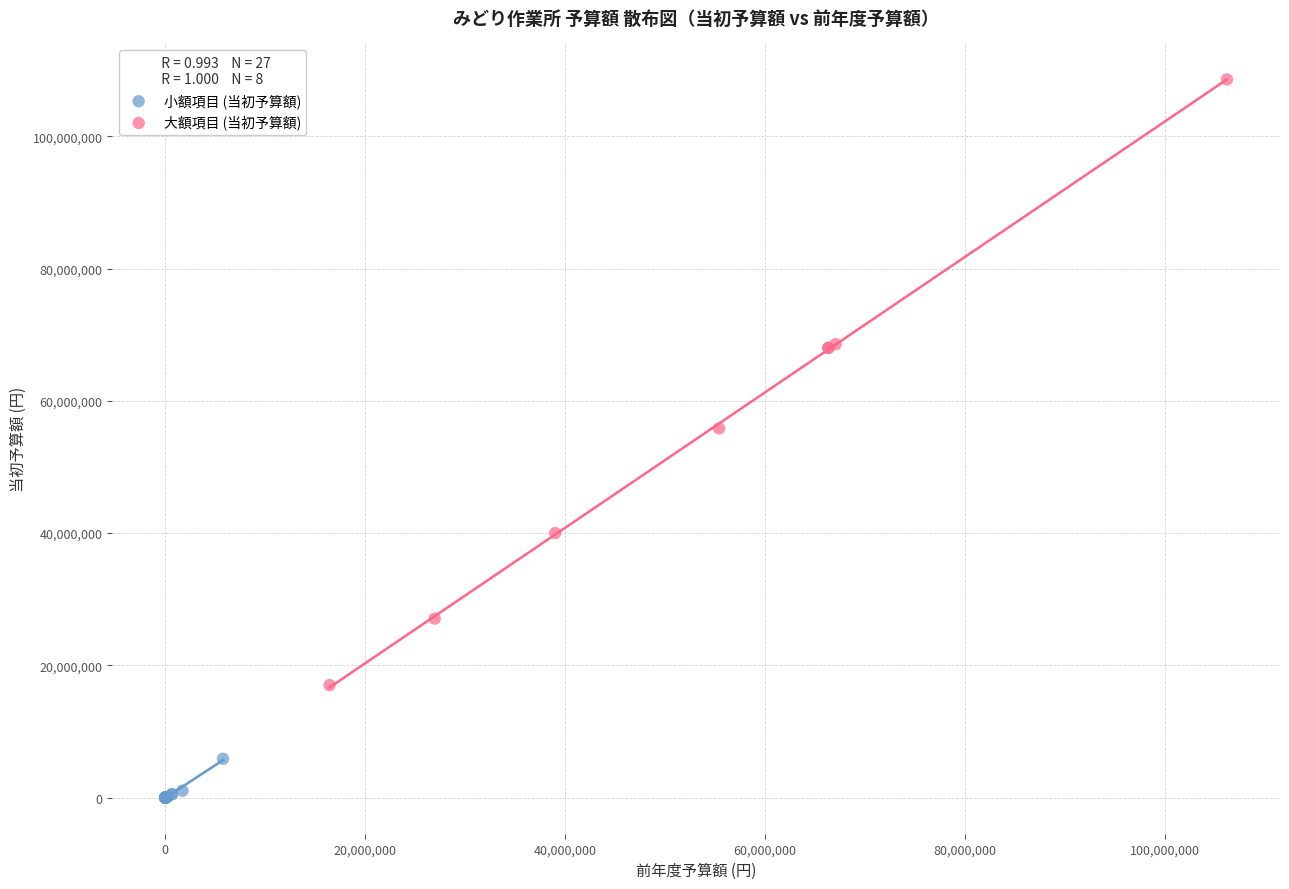

Which series contains the lowest Y value?

小額項目 (当初予算額)